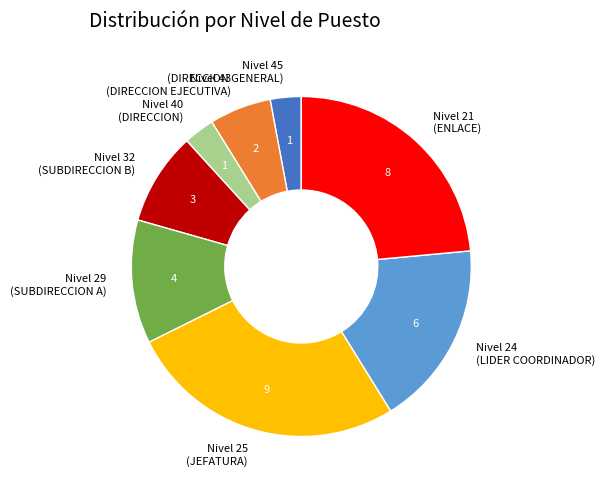

Is the sum of Nivel 21 (ENLACE) and Nivel 45 (DIRECCION GENERAL) greater than half?

No